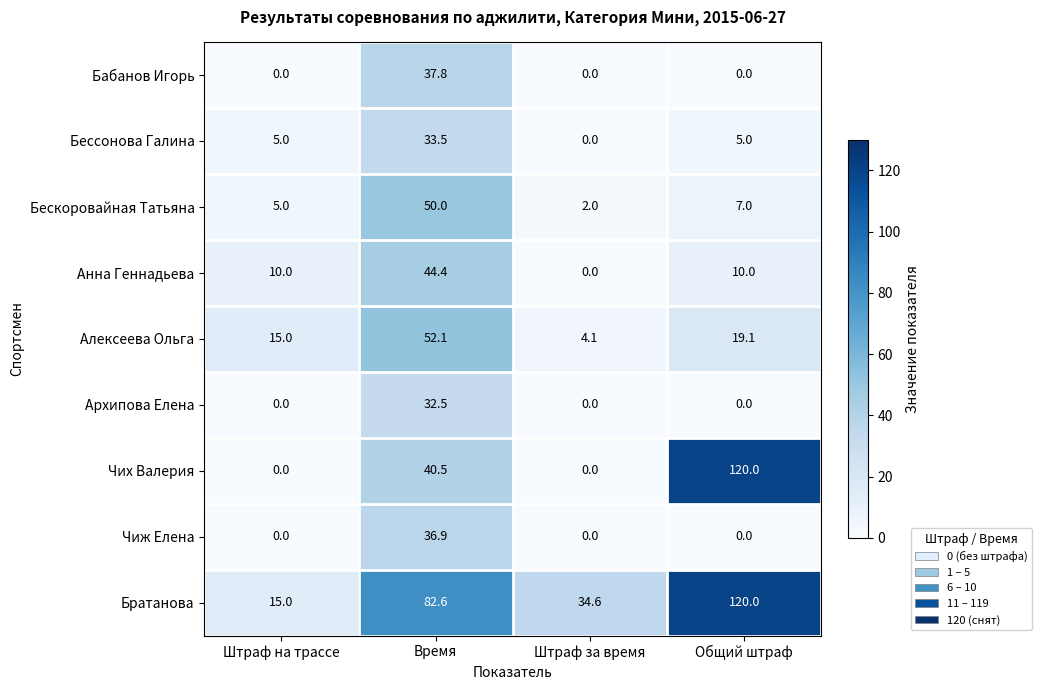

Rank the series at Время from highest to lowest value.

Братанова, Алексеева Ольга, Бескоровайная Татьяна, Анна Геннадьева, Чих Валерия, Бабанов Игорь, Чиж Елена, Бессонова Галина, Архипова Елена